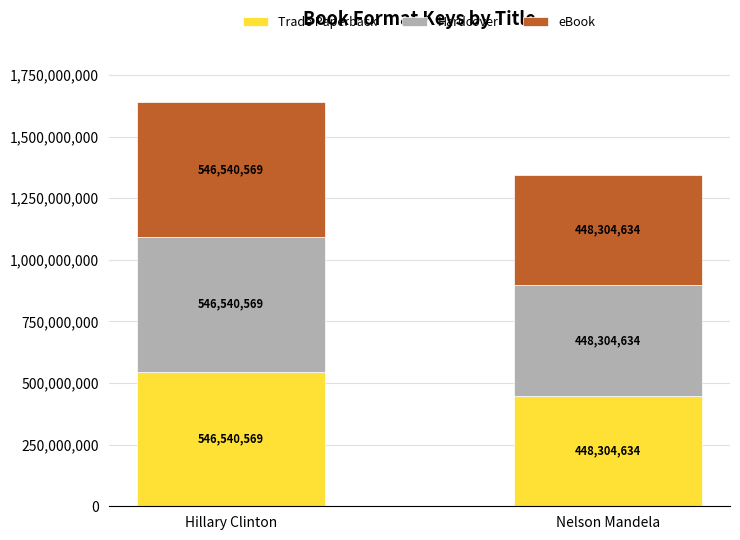

How many data points does each series have?

2